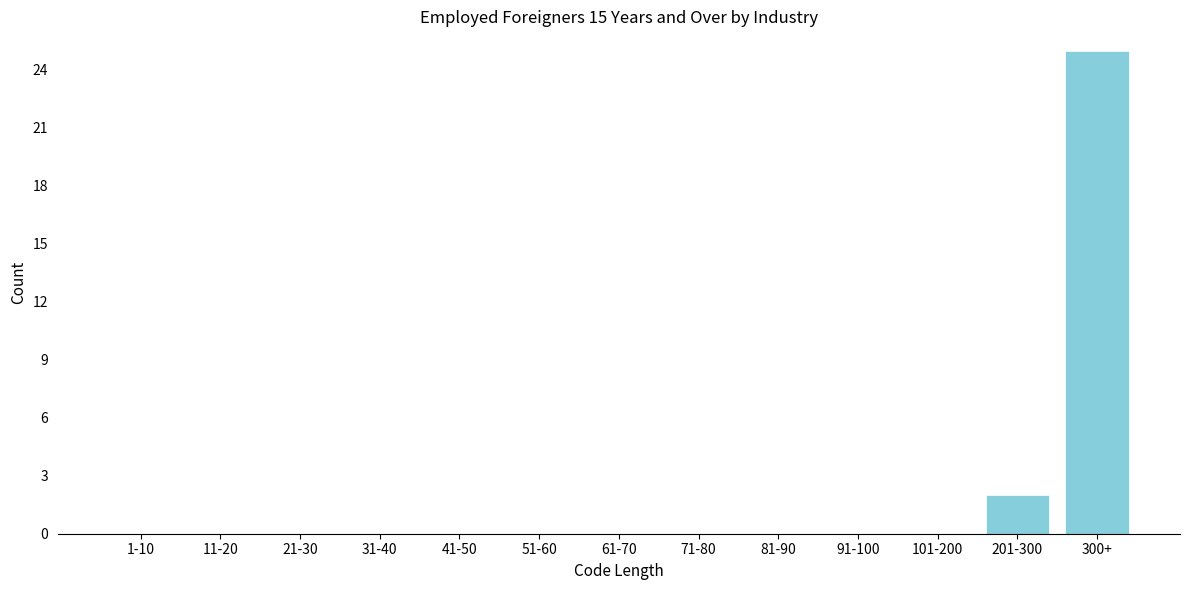

Reading right to left, what are all the values shown in this chart?

300+=25	201-300=2	101-200=0	91-100=0	81-90=0	71-80=0	61-70=0	51-60=0	41-50=0	31-40=0	21-30=0	11-20=0	1-10=0